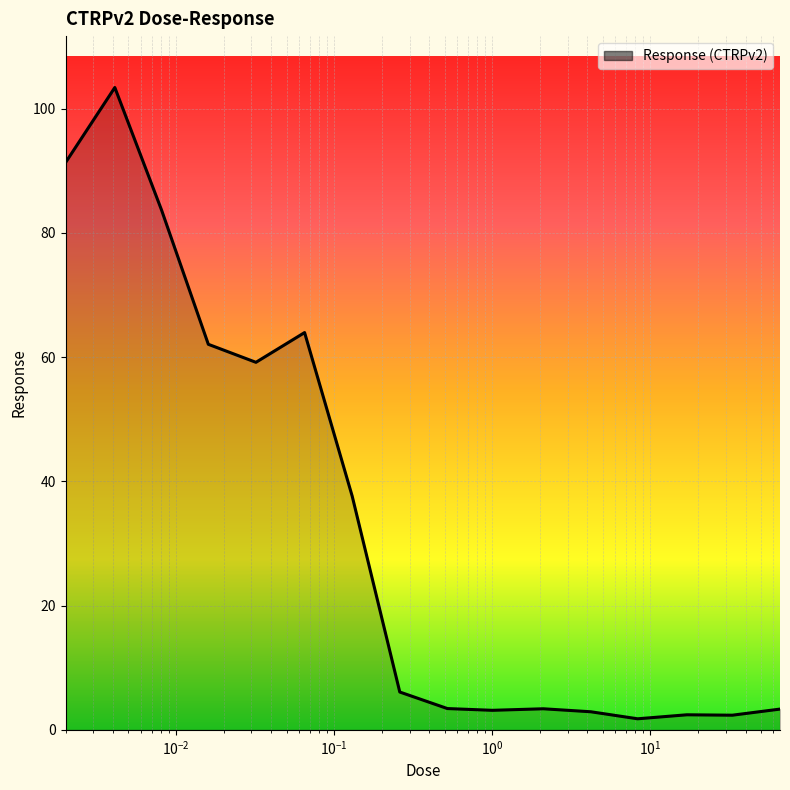

Count the number of data series in this chart.

1